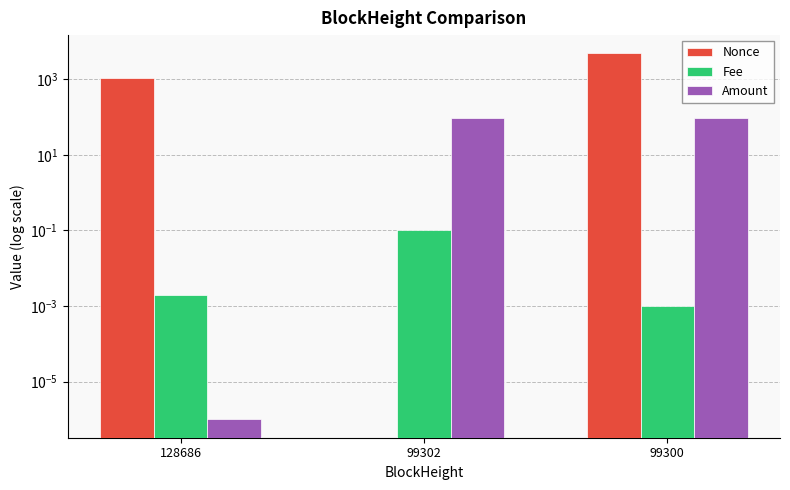

What is the highest value of the Nonce series?

4829.0